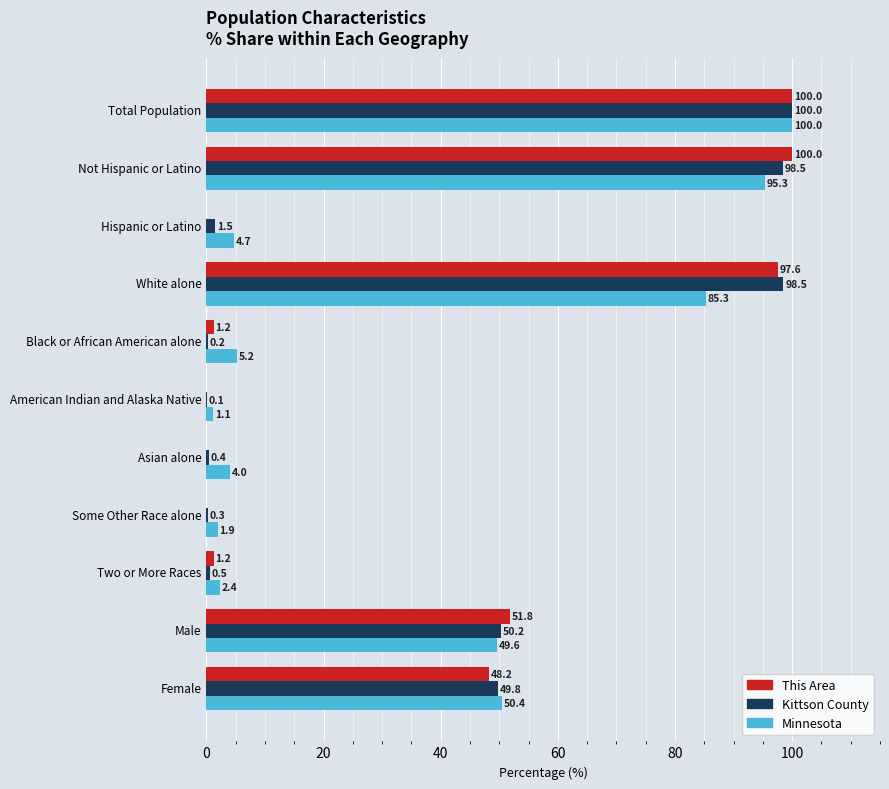

The value of Kittson County at Hispanic or Latino is 1.5. True or false?

True